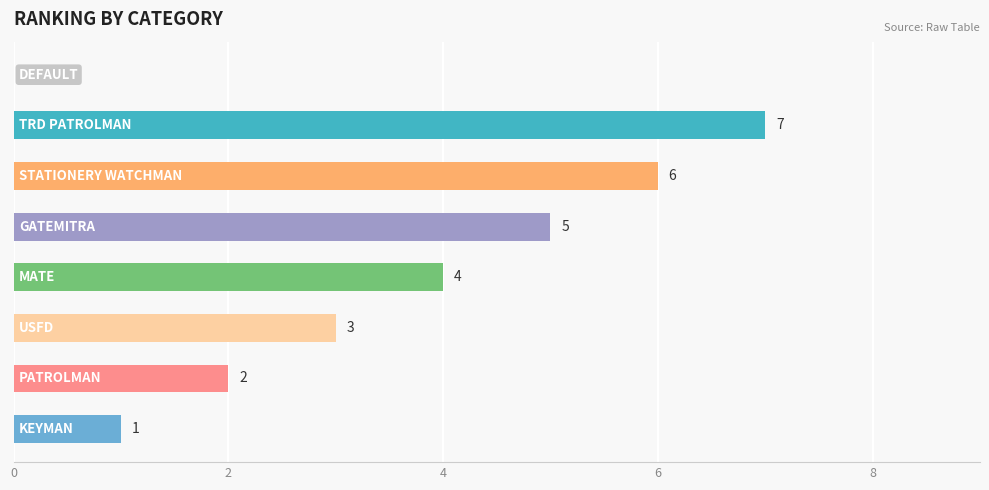

What is the greatest value displayed?

7